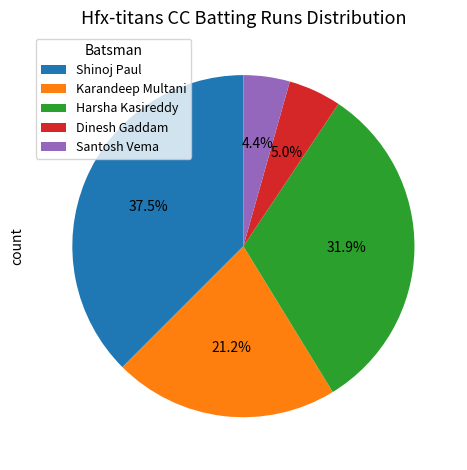

Does Dinesh Gaddam represent more than half of the total?

No